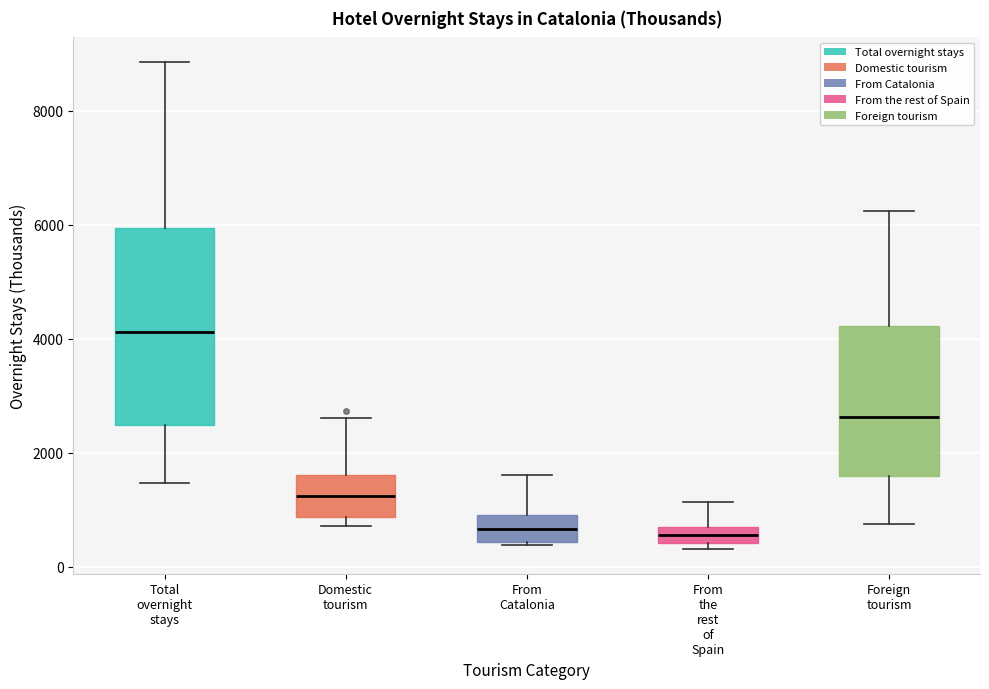

Which box has the highest median line?

Total overnight stays